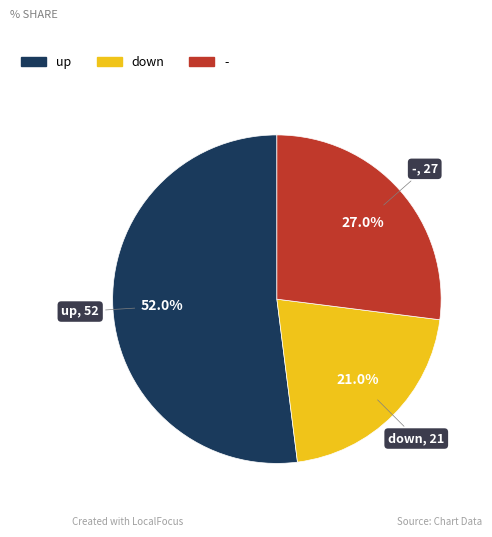

Which slice is the largest?

up